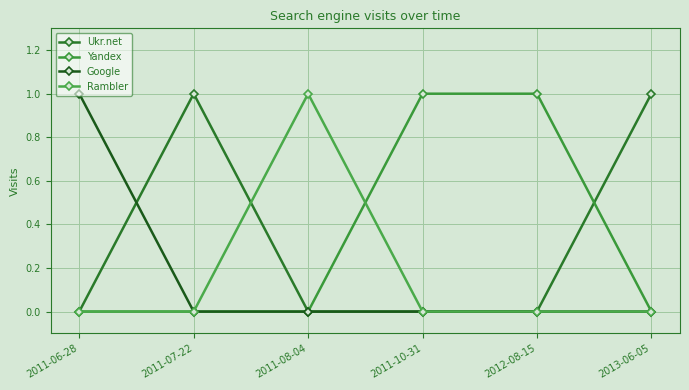

What is the label of the 4th point from the right?

2011-08-04